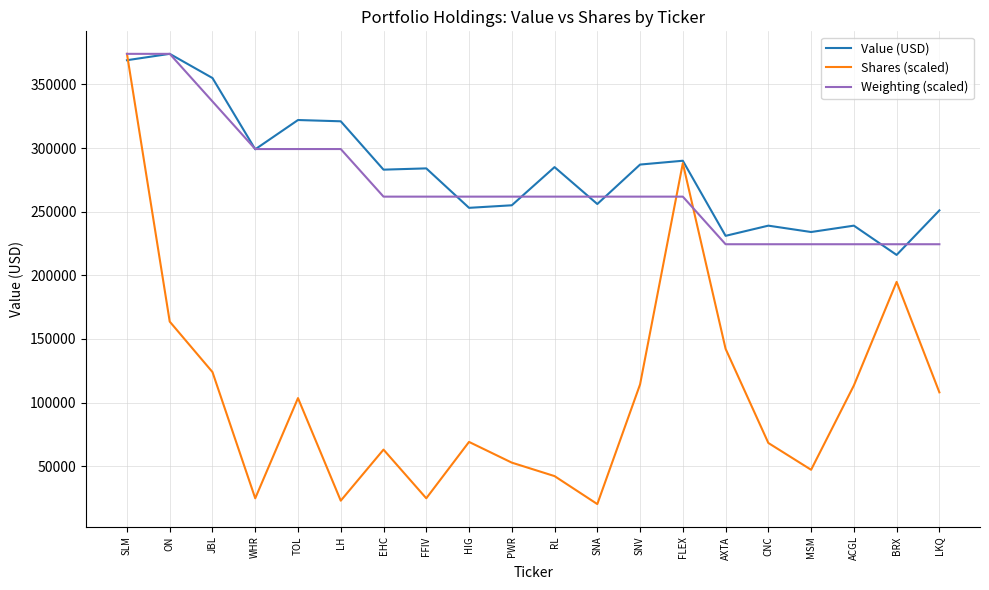

After their last crossing, which series has the higher values: Weighting (scaled) or Shares (scaled)?

Weighting (scaled)